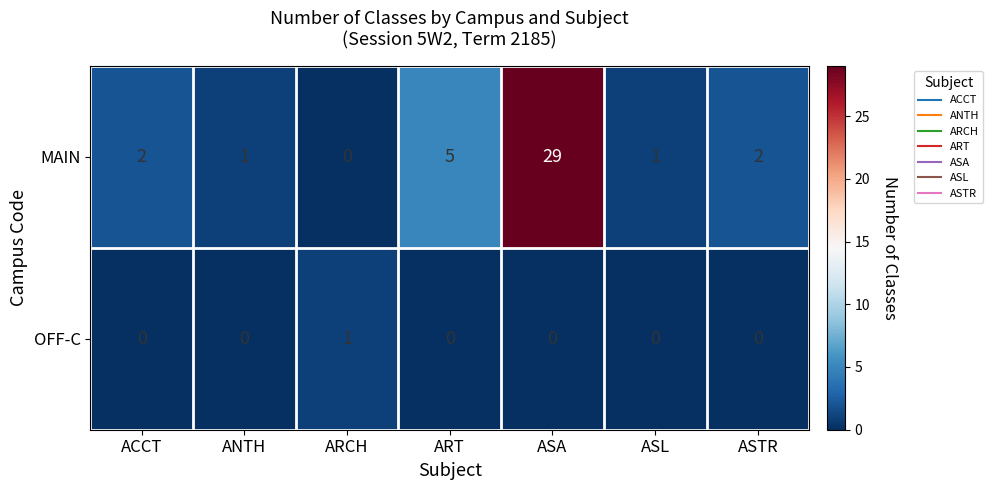

Where is MAIN nearest to the value 14?

ART